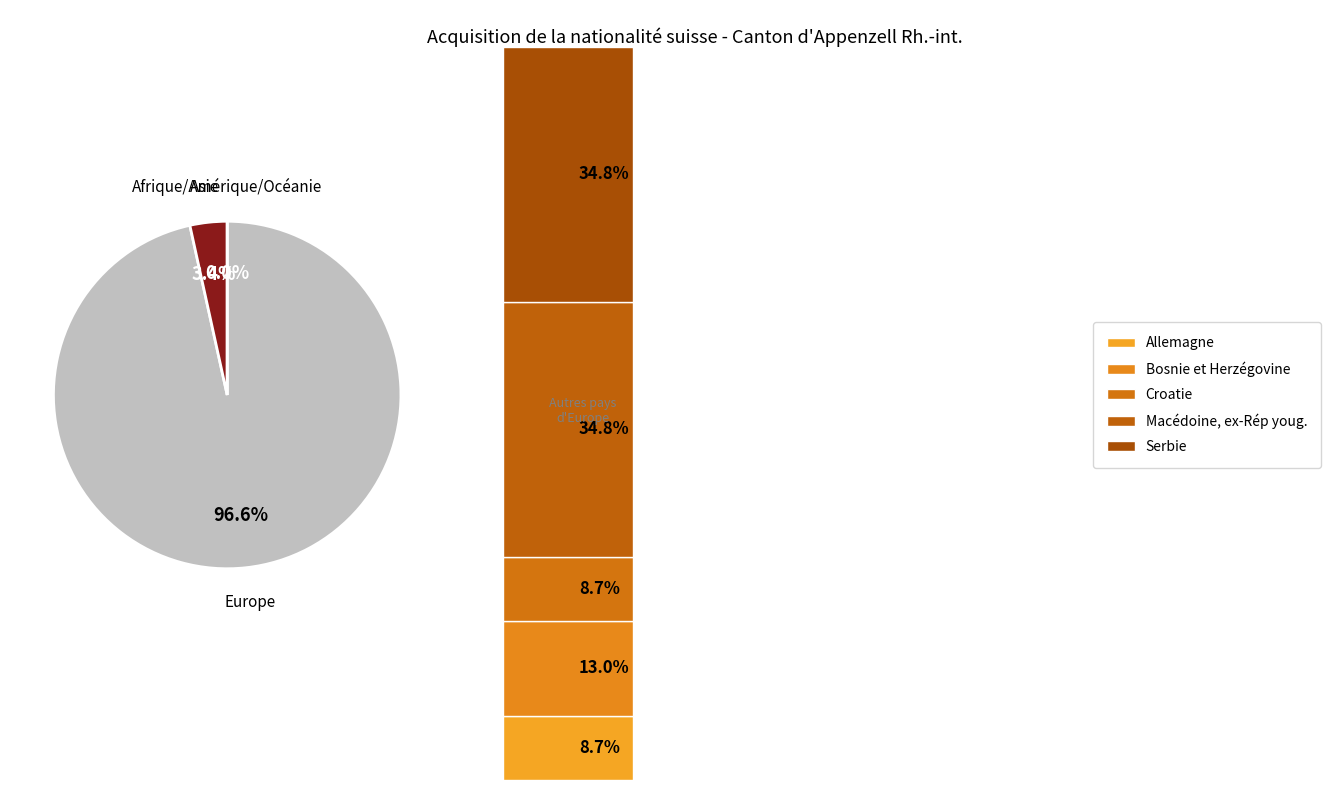

To the nearest percent, what portion does Europe represent?

97%